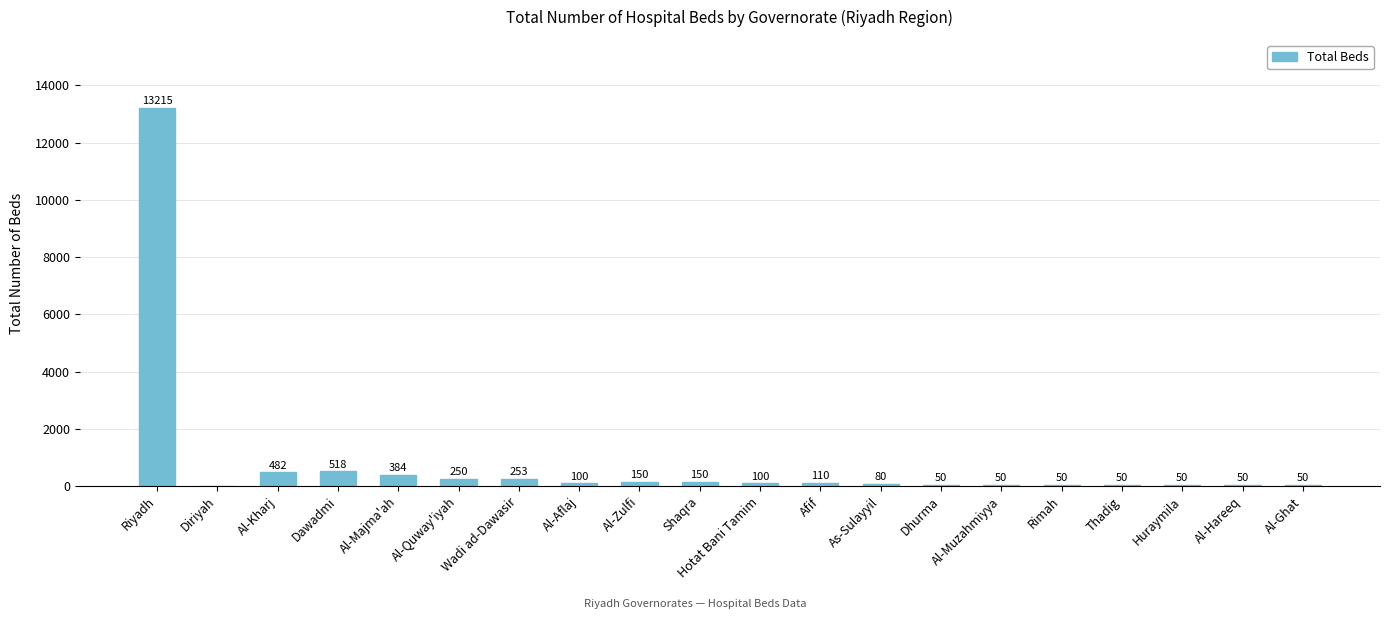

Which has a higher value, Al-Hareeq or Wadi ad-Dawasir?

Wadi ad-Dawasir